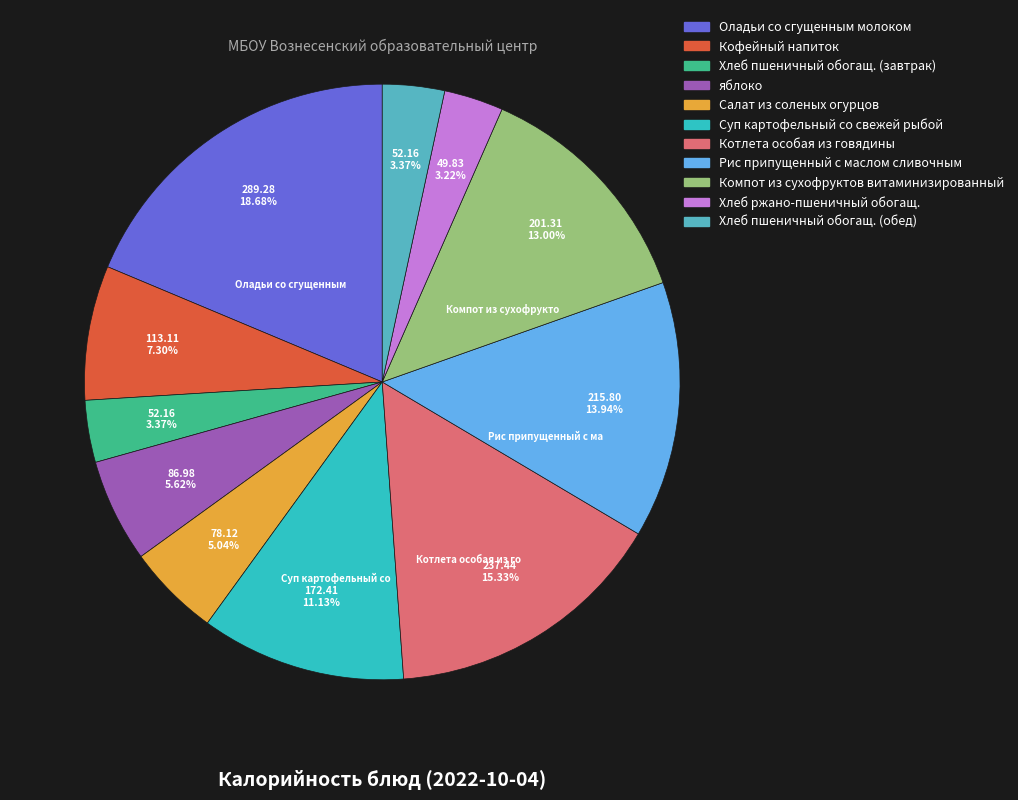

Between Рис припущенный с маслом сливочным and Хлеб ржано-пшеничный обогащ., which is larger?

Рис припущенный с маслом сливочным